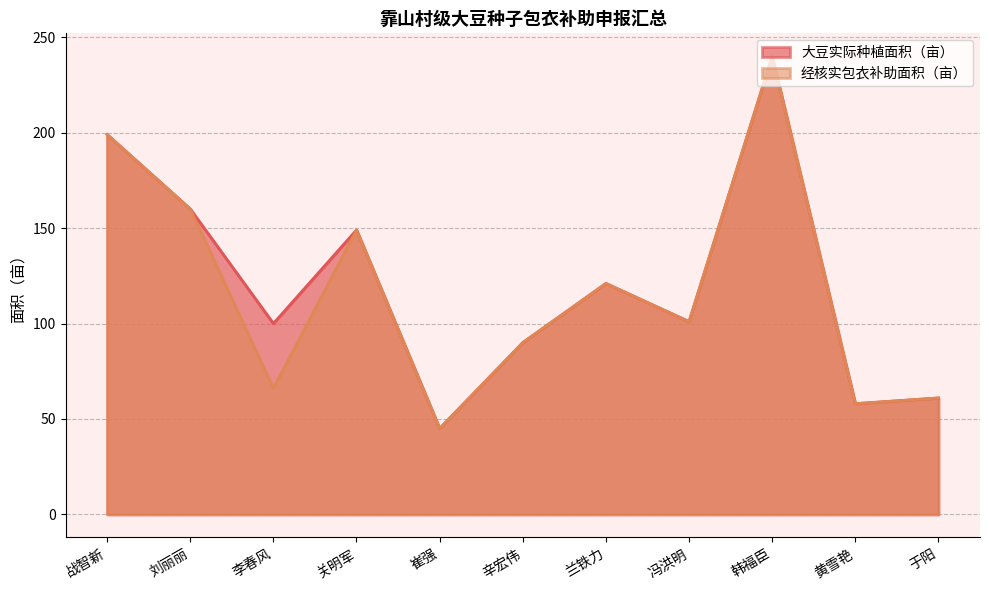

What are all the series names shown in the legend?

大豆实际种植面积（亩）, 经核实包衣补助面积（亩）